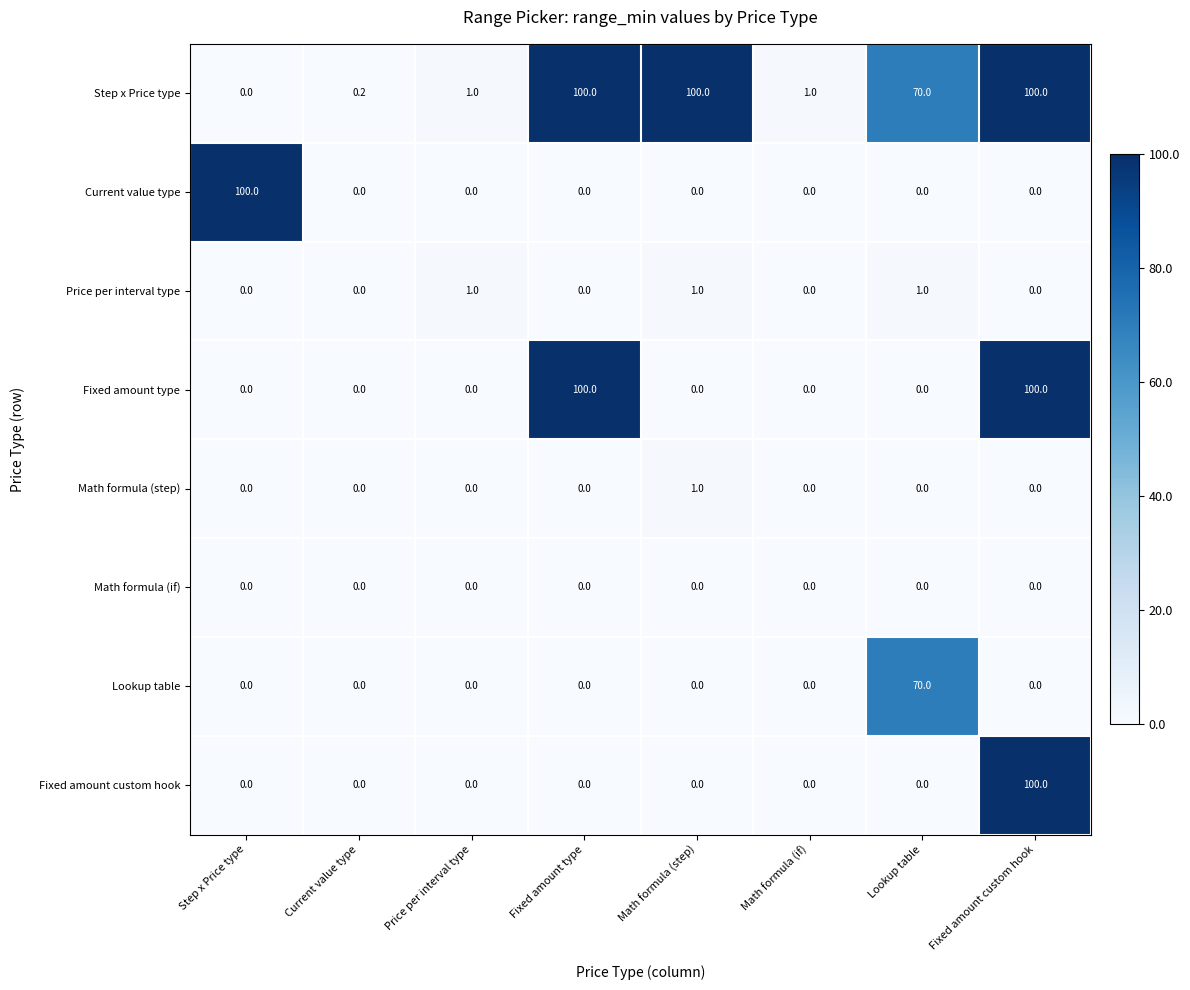

What is the difference between the Step x Price type values at Math formula (step) and Step x Price type?

100.0